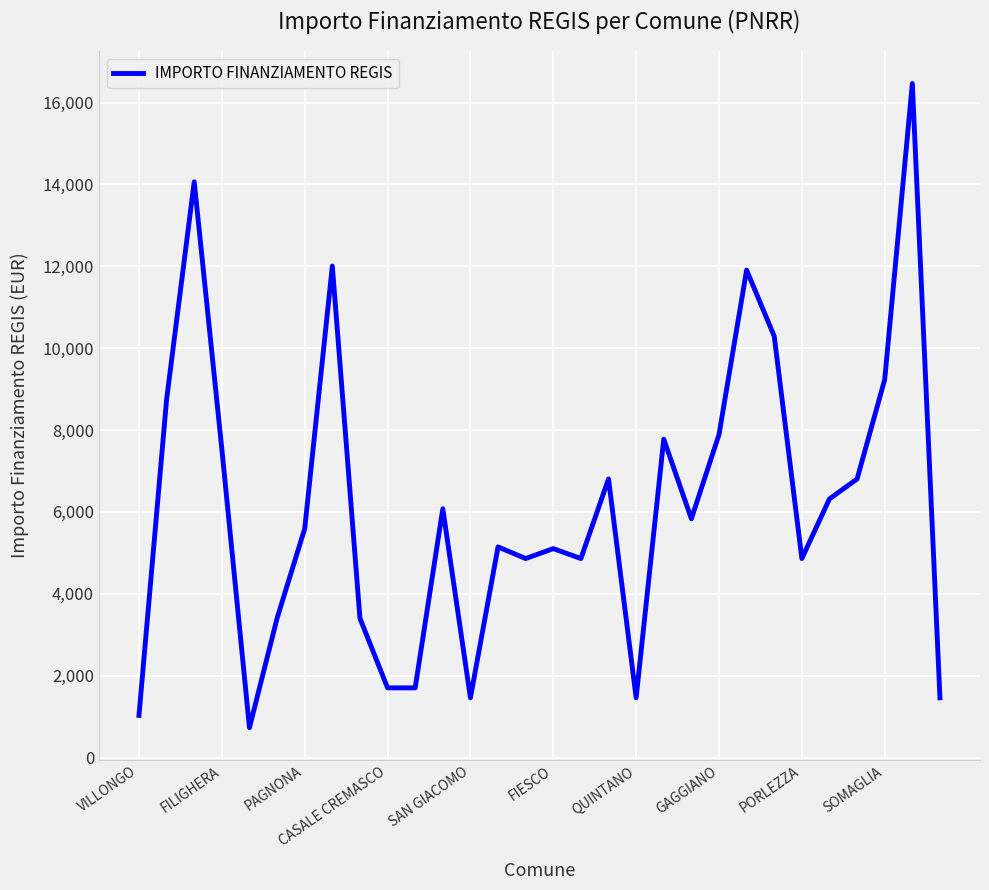

What is the maximum value shown in the chart?

16464